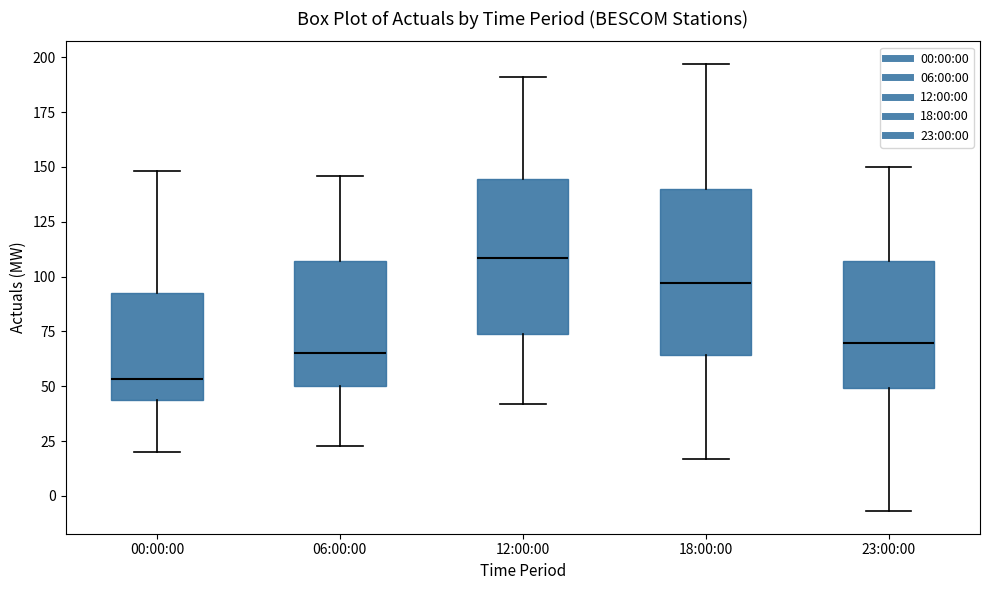

Which box's median line is the lowest?

00:00:00